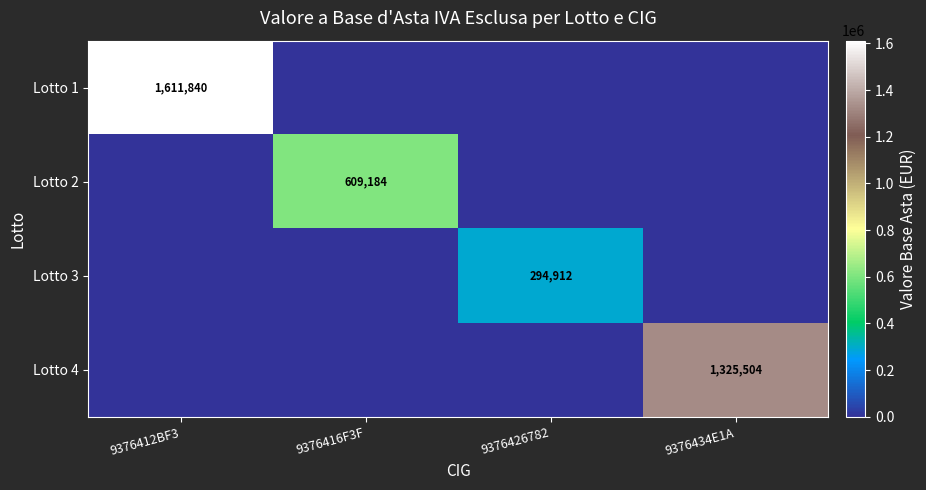

Is it true that Lotto 3 equals 467963 at 9376426782?

False